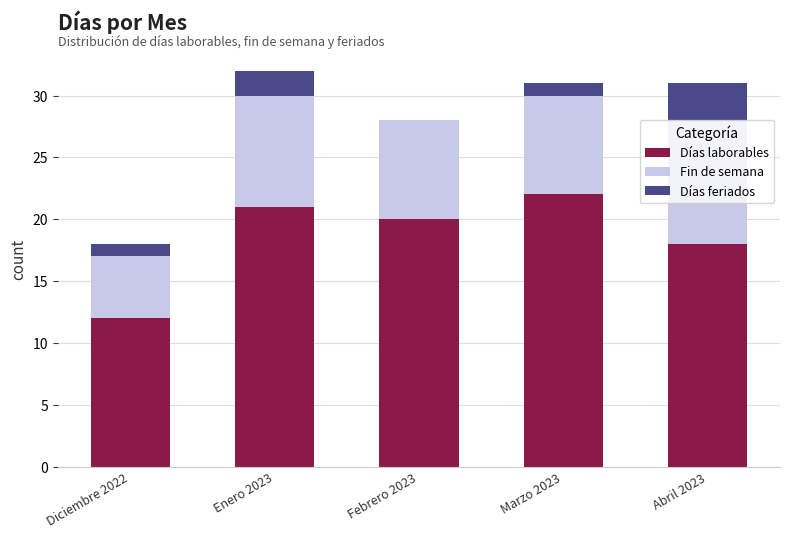

Which category has the highest value in the Días laborables series?

Marzo 2023